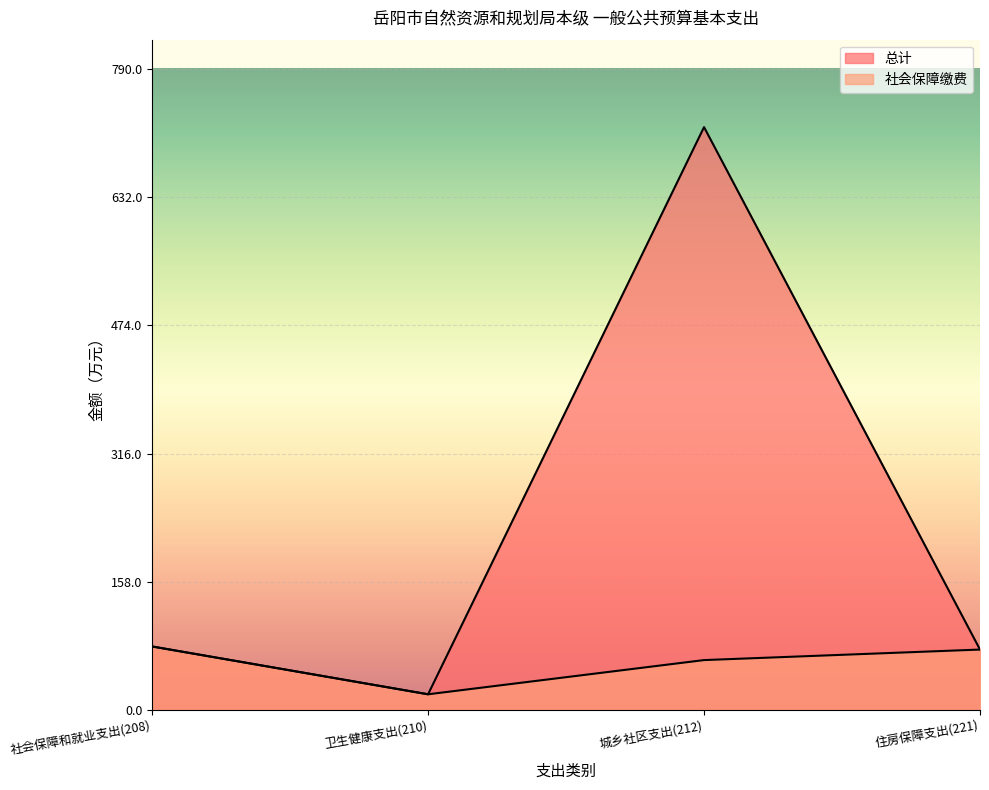

Which series has the widest spread of values?

总计